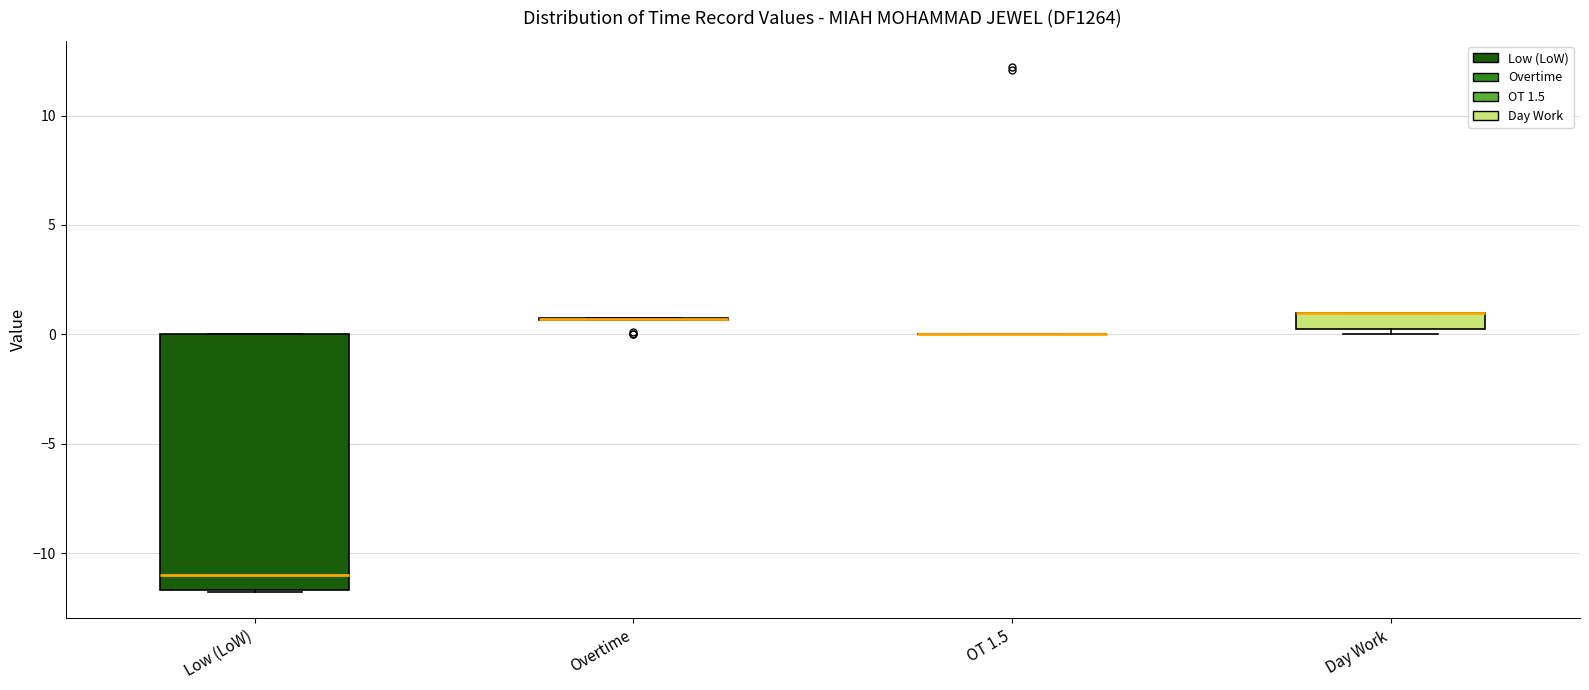

Reading left to right, read every box against the y-axis: the position of its median line, the range the box covers, and the ends of its whiskers. The values are not printed on the chart, so give them approximately, as read against the axis.

Low (LoW): median -11.0, box -11.5 to 0.0, whiskers -12.0 to 0.0
Overtime: box collapsed to a line at 0.5, whiskers 0.5 to 1.0
OT 1.5: box collapsed to a line at 0.0, whiskers 0.0 to 0.0
Day Work: median 1.0 (drawn on the box's upper edge), box 0.5 to 1.0, whiskers 0.0 to 1.0